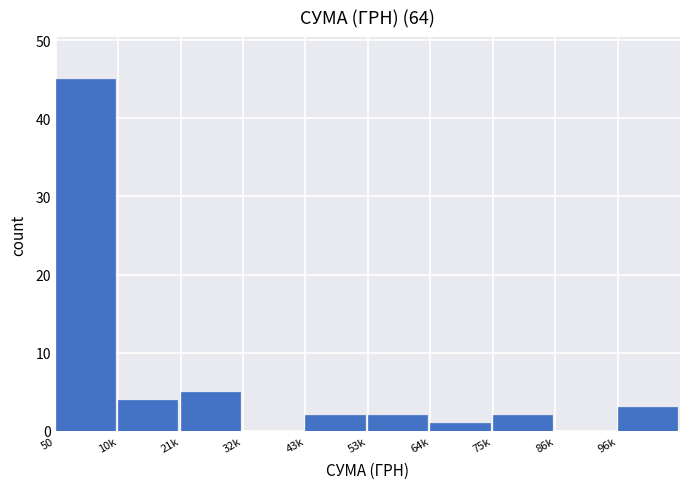

Reading left to right, transcribe all the data shown in this chart.

50=45	10k=4	21k=5	32k=0	43k=2	53k=2	64k=1	75k=2	86k=0	96k=3